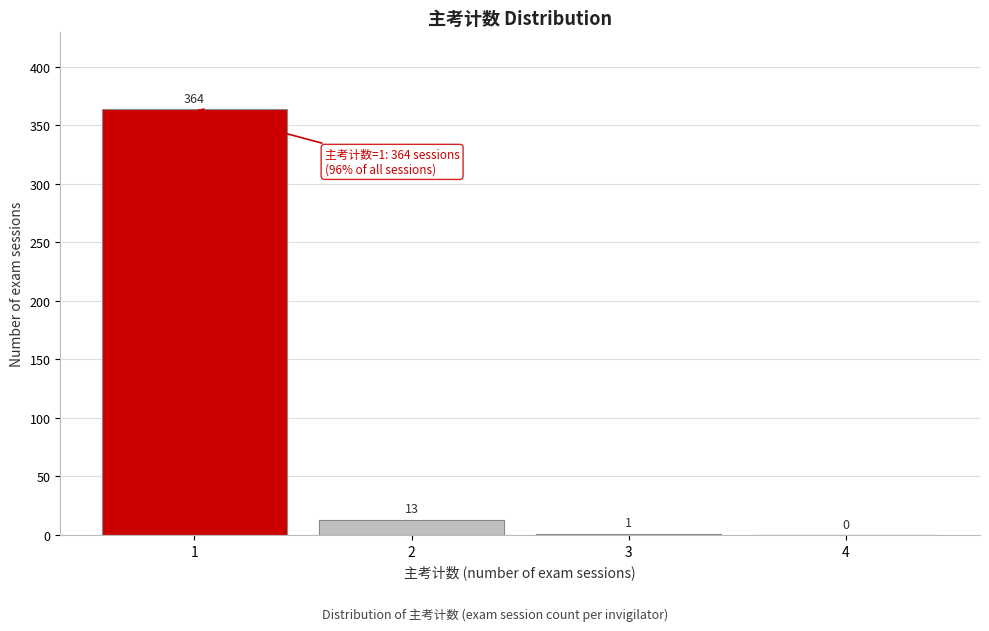

Reading left to right, transcribe all the data shown in this chart.

1=364	2=13	3=1	4=0